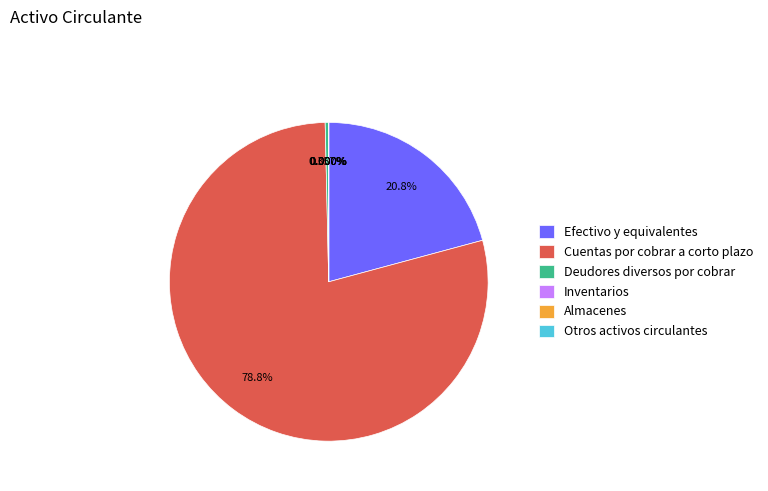

How many slices are in this pie chart?

6